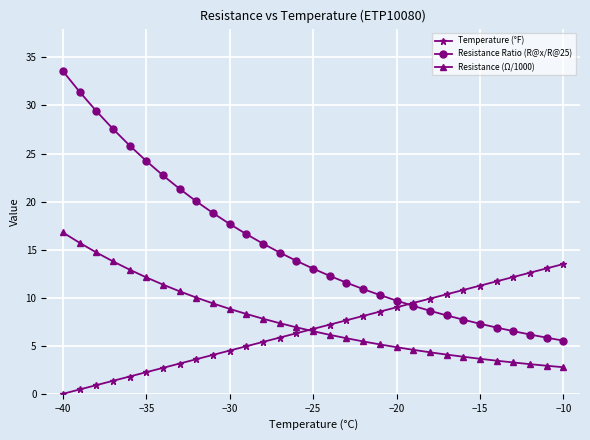

What are all the series names shown in the legend?

Temperature (°F), Resistance Ratio (R@x/R@25), Resistance (Ω/1000)